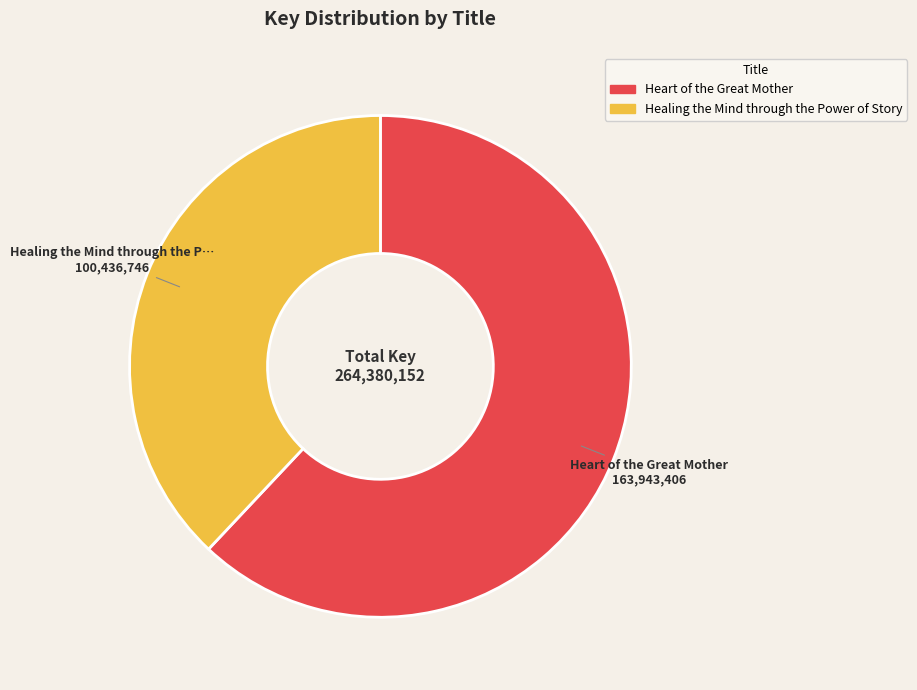

Is the sum of Heart of the Great Mother and Healing the Mind through the Power of Story greater than half?

Yes